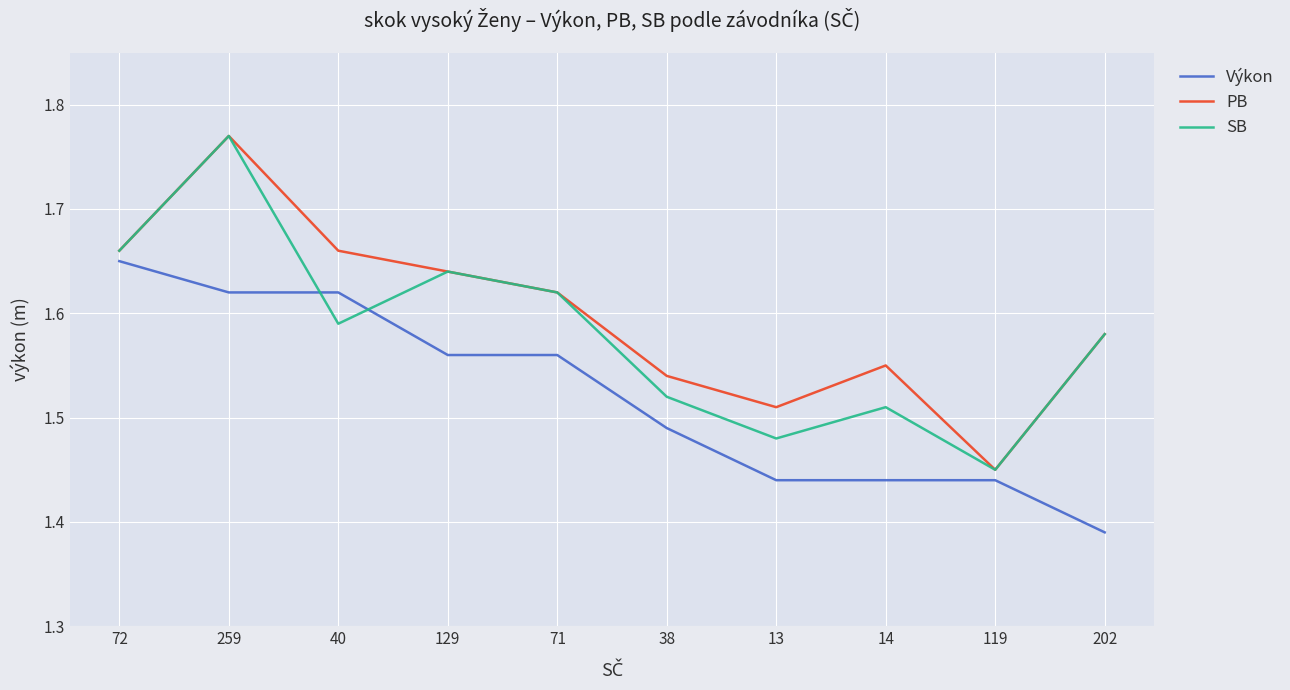

Which category has the highest value across all series?

259